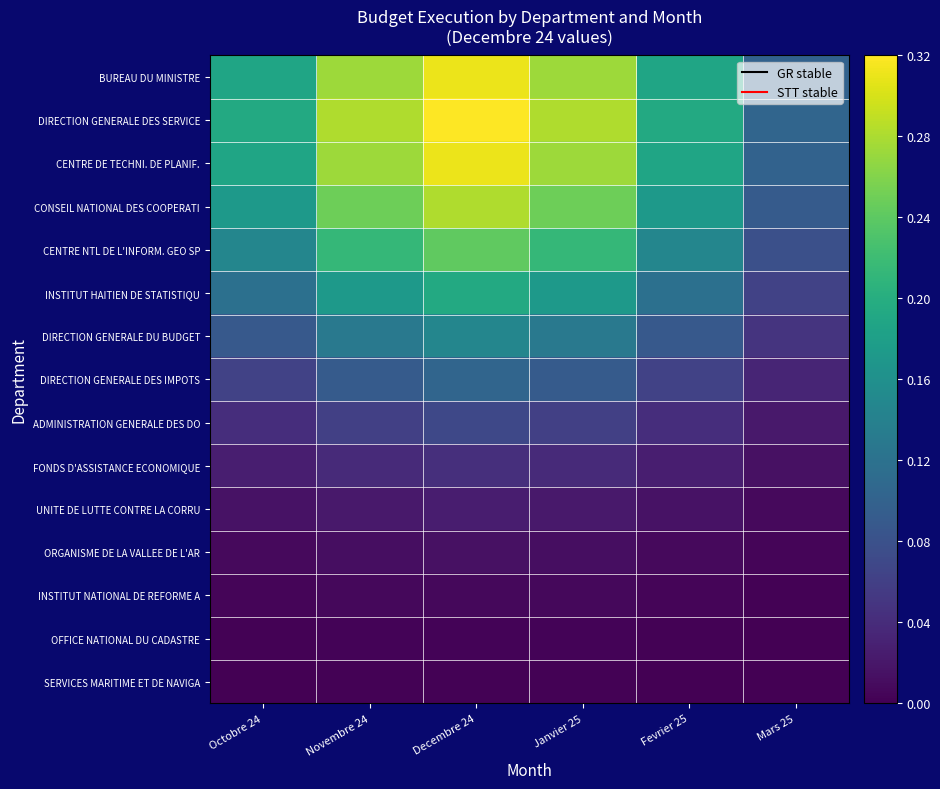

Reading right to left, list all the values displayed in this chart.

BUREAU DU MINISTRE: Mars 25=0.1	Fevrier 25=0.2	Janvier 25=0.3	Decembre 24=0.3	Novembre 24=0.3	Octobre 24=0.2
DIRECTION GENERALE DES SERVICE: Mars 25=0.1	Fevrier 25=0.2	Janvier 25=0.3	Decembre 24=0.3	Novembre 24=0.3	Octobre 24=0.2
CENTRE DE TECHNI. DE PLANIF.: Mars 25=0.1	Fevrier 25=0.2	Janvier 25=0.3	Decembre 24=0.3	Novembre 24=0.3	Octobre 24=0.2
CONSEIL NATIONAL DES COOPERATI: Mars 25=0.1	Fevrier 25=0.2	Janvier 25=0.2	Decembre 24=0.3	Novembre 24=0.2	Octobre 24=0.2
CENTRE NTL DE L'INFORM. GEO SP: Mars 25=0.1	Fevrier 25=0.1	Janvier 25=0.2	Decembre 24=0.2	Novembre 24=0.2	Octobre 24=0.1
INSTITUT HAITIEN DE STATISTIQU: Mars 25=0.1	Fevrier 25=0.1	Janvier 25=0.2	Decembre 24=0.2	Novembre 24=0.2	Octobre 24=0.1
DIRECTION GENERALE DU BUDGET: Mars 25=0.0	Fevrier 25=0.1	Janvier 25=0.1	Decembre 24=0.1	Novembre 24=0.1	Octobre 24=0.1
DIRECTION GENERALE DES IMPOTS: Mars 25=0.0	Fevrier 25=0.1	Janvier 25=0.1	Decembre 24=0.1	Novembre 24=0.1	Octobre 24=0.1
ADMINISTRATION GENERALE DES DO: Mars 25=0.0	Fevrier 25=0.0	Janvier 25=0.1	Decembre 24=0.1	Novembre 24=0.1	Octobre 24=0.0
FONDS D'ASSISTANCE ECONOMIQUE: Mars 25=0.0	Fevrier 25=0.0	Janvier 25=0.0	Decembre 24=0.0	Novembre 24=0.0	Octobre 24=0.0
UNITE DE LUTTE CONTRE LA CORRU: Mars 25=0.0	Fevrier 25=0.0	Janvier 25=0.0	Decembre 24=0.0	Novembre 24=0.0	Octobre 24=0.0
ORGANISME DE LA VALLEE DE L'AR: Mars 25=0.0	Fevrier 25=0.0	Janvier 25=0.0	Decembre 24=0.0	Novembre 24=0.0	Octobre 24=0.0
INSTITUT NATIONAL DE REFORME A: Mars 25=0.0	Fevrier 25=0.0	Janvier 25=0.0	Decembre 24=0.0	Novembre 24=0.0	Octobre 24=0.0
OFFICE NATIONAL DU CADASTRE: Mars 25=0.0	Fevrier 25=0.0	Janvier 25=0.0	Decembre 24=0.0	Novembre 24=0.0	Octobre 24=0.0
SERVICES MARITIME ET DE NAVIGA: Mars 25=0.0	Fevrier 25=0.0	Janvier 25=0.0	Decembre 24=0.0	Novembre 24=0.0	Octobre 24=0.0